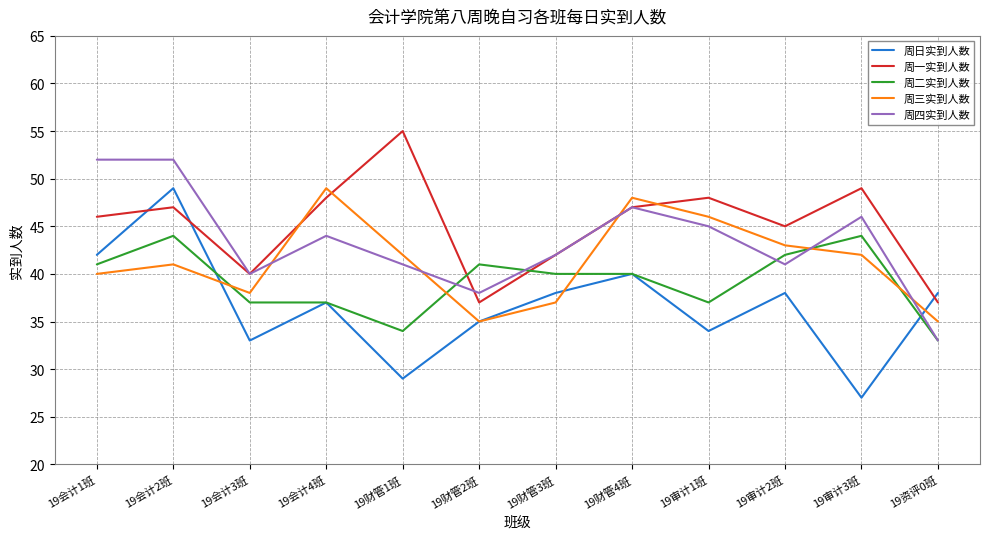

Reading left to right, list all the values displayed in this chart.

周日实到人数: 42	49	33	37	29	35	38	40	34	38	27	38
周一实到人数: 46	47	40	48	55	37	42	47	48	45	49	37
周二实到人数: 41	44	37	37	34	41	40	40	37	42	44	33
周三实到人数: 40	41	38	49	42	35	37	48	46	43	42	35
周四实到人数: 52	52	40	44	41	38	42	47	45	41	46	33